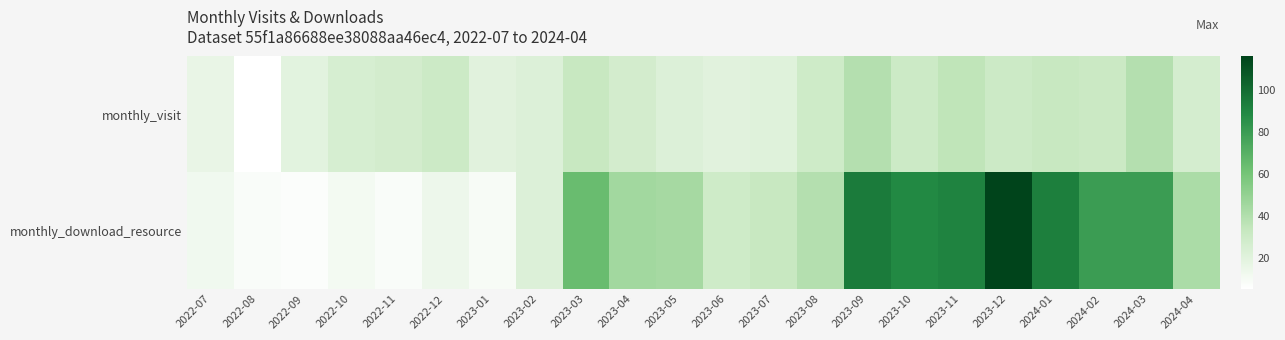

Between 2023-01 and 2023-06, which series saw the biggest shift?

monthly_download_resource